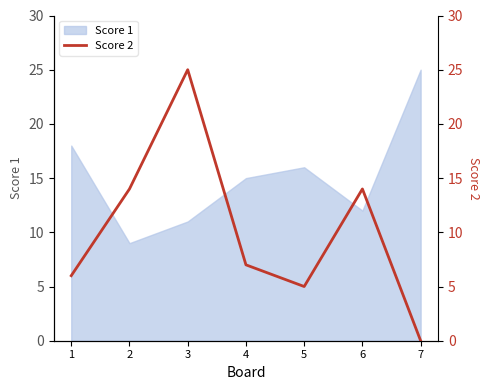

The value of Score 1 at 7 is 42. True or false?

False